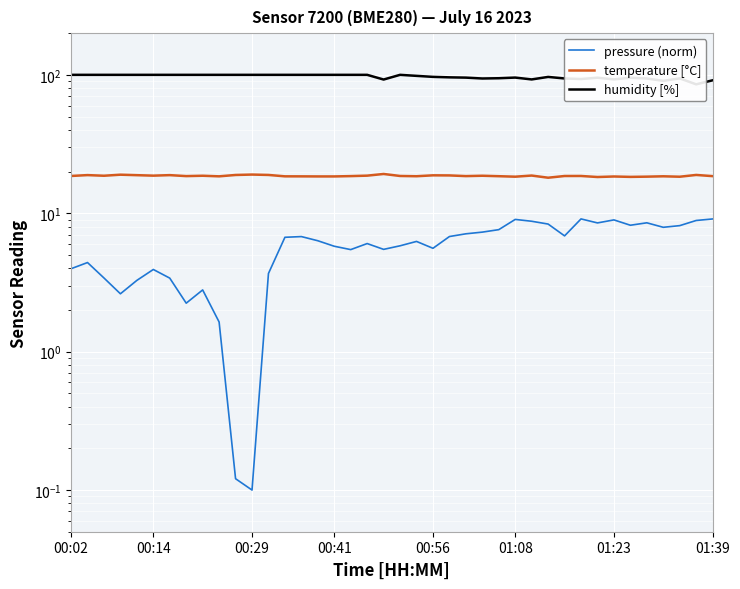

True or false: pressure (norm) and temperature [°C] cross at least once.

False